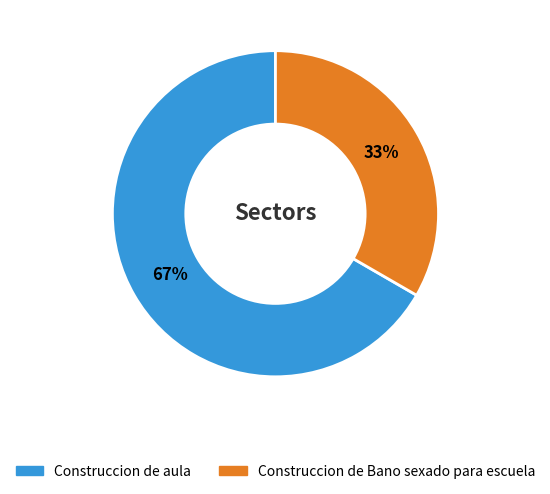

Approximately how many times larger is the value at Construccion de aula compared to Construccion de Bano sexado para escuela?

2.0